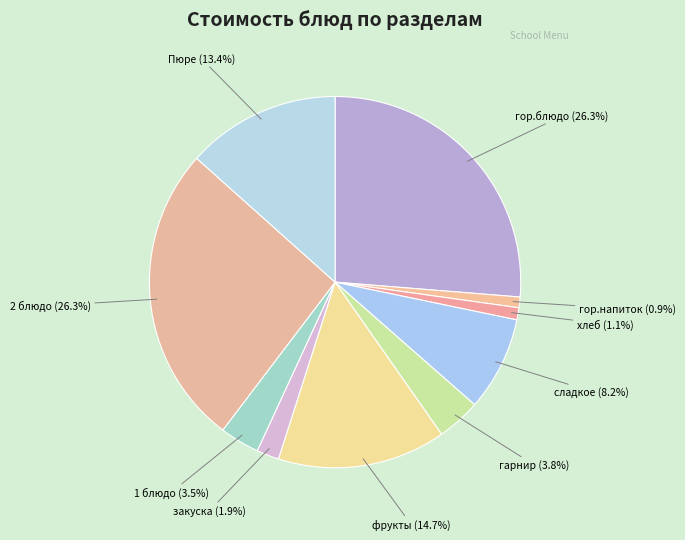

Is there any slice that represents more than half of the pie?

No